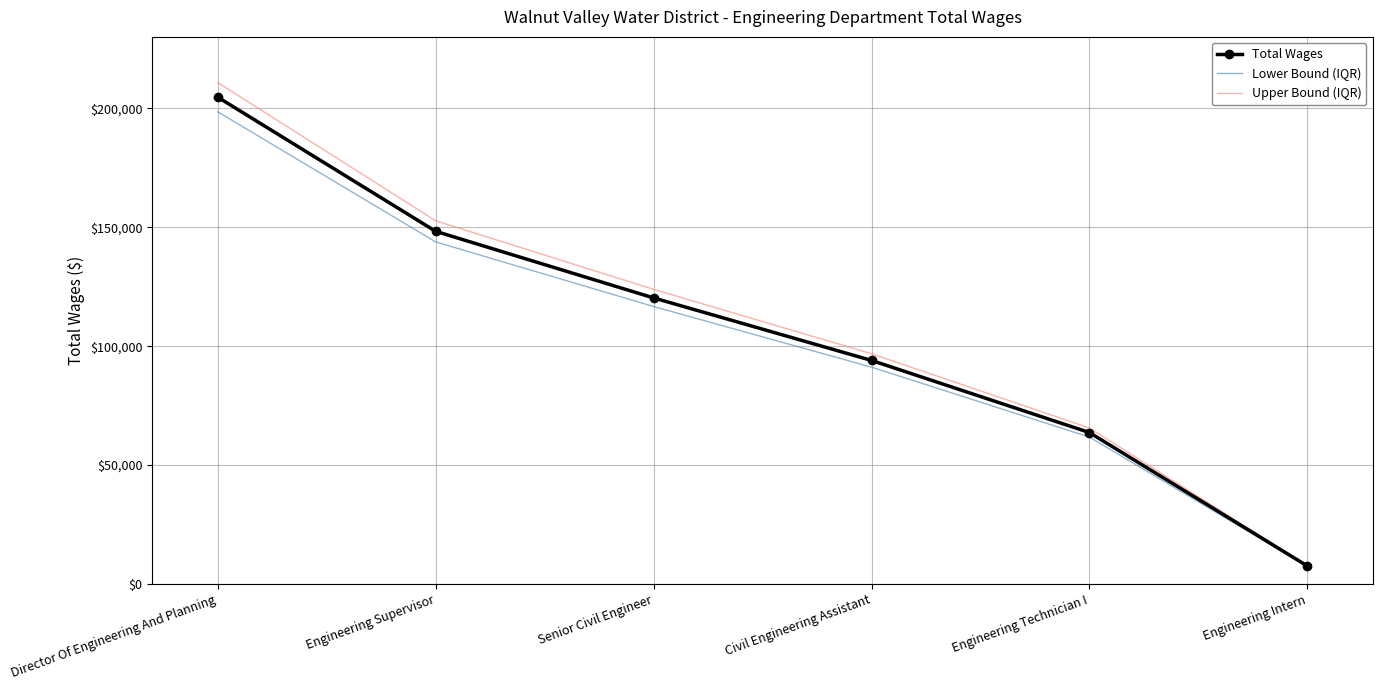

What is the difference between the Total Wages values at Director Of Engineering And Planning and Senior Civil Engineer?

84375.0